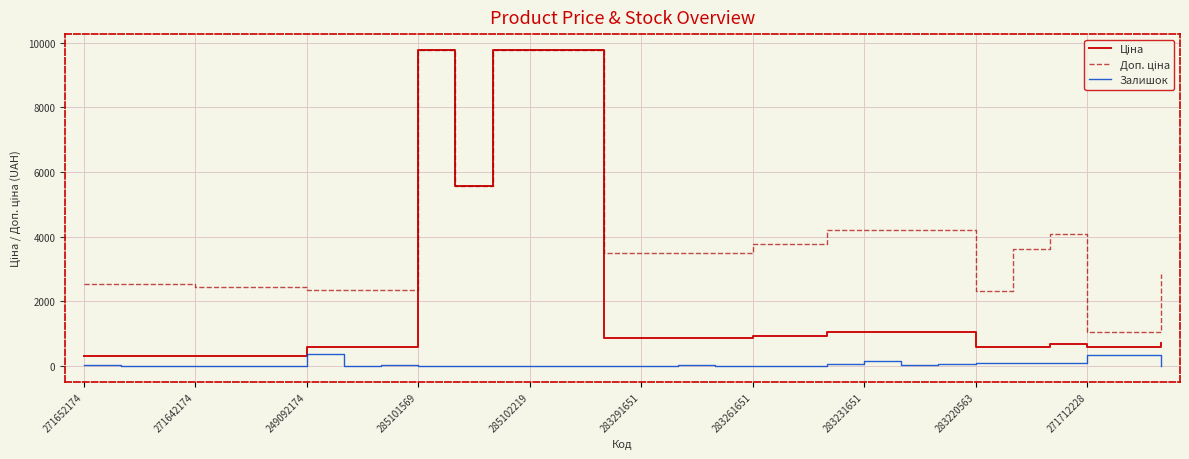

What is the highest value of the Залишок series?

365.0